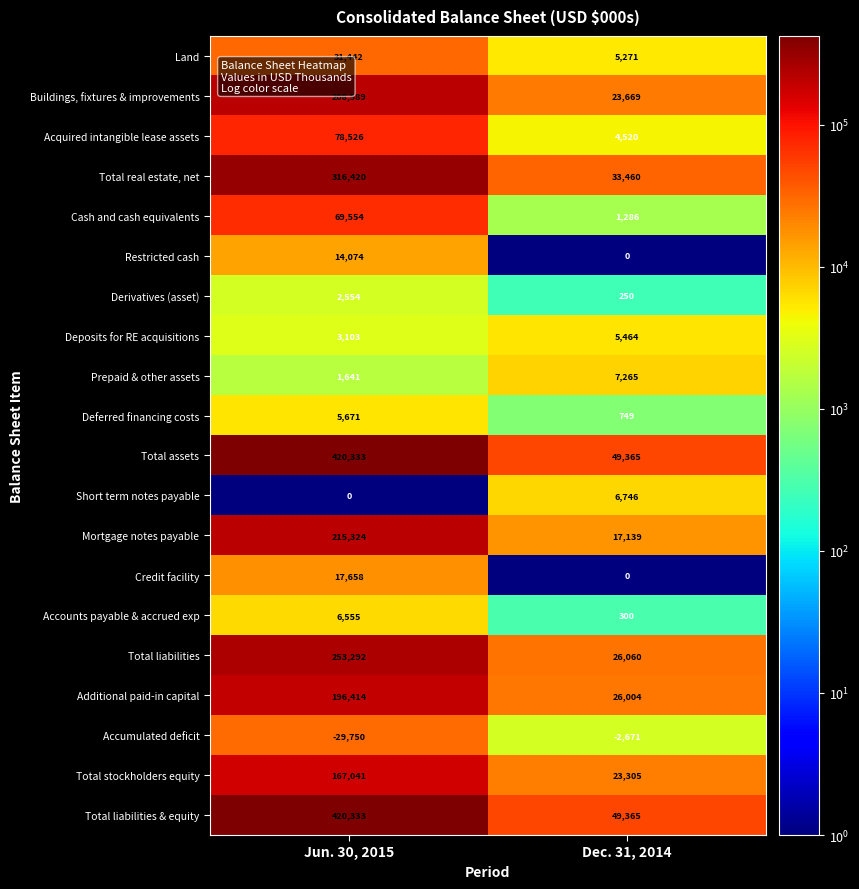

The Buildings, fixtures & improvements series shows 23669 at Dec. 31, 2014. True or false?

True